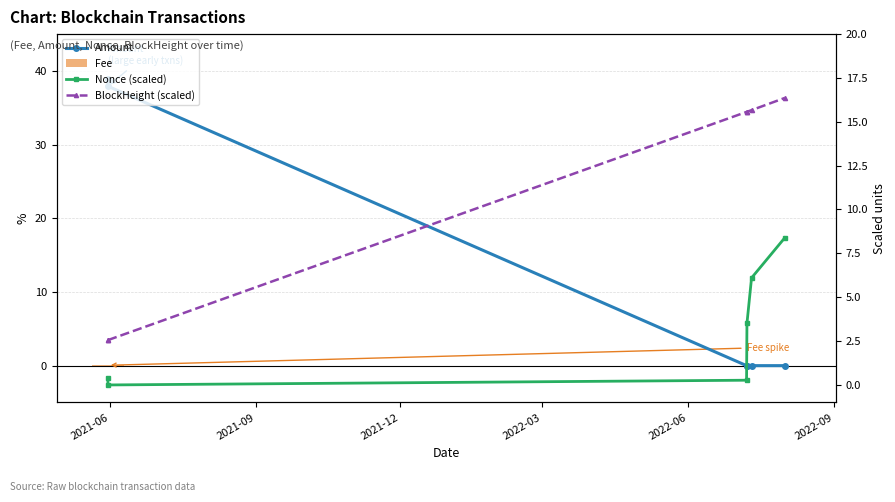

How many values in the Nonce (scaled) series are below 3?

3